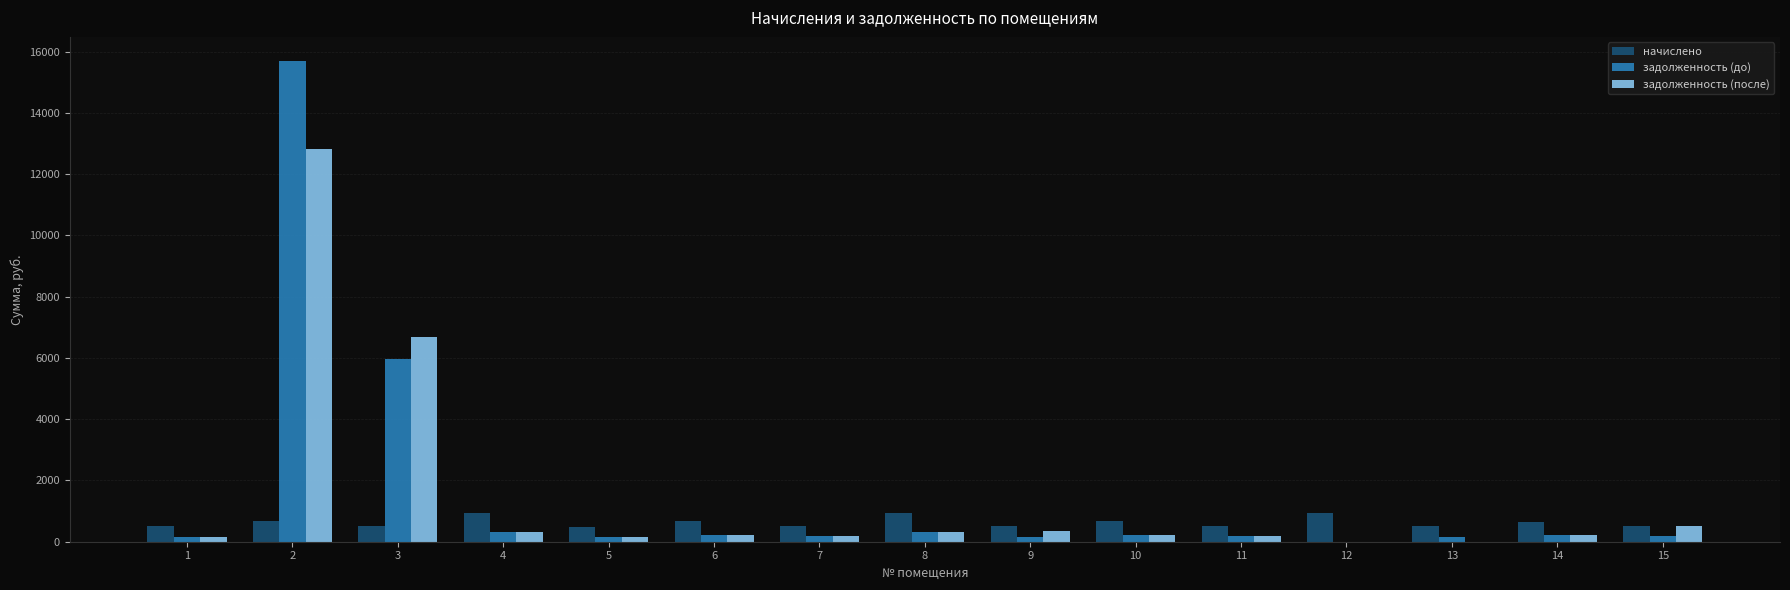

List the series in order of their peak value, highest first.

задолженность (до), задолженность (после), начислено